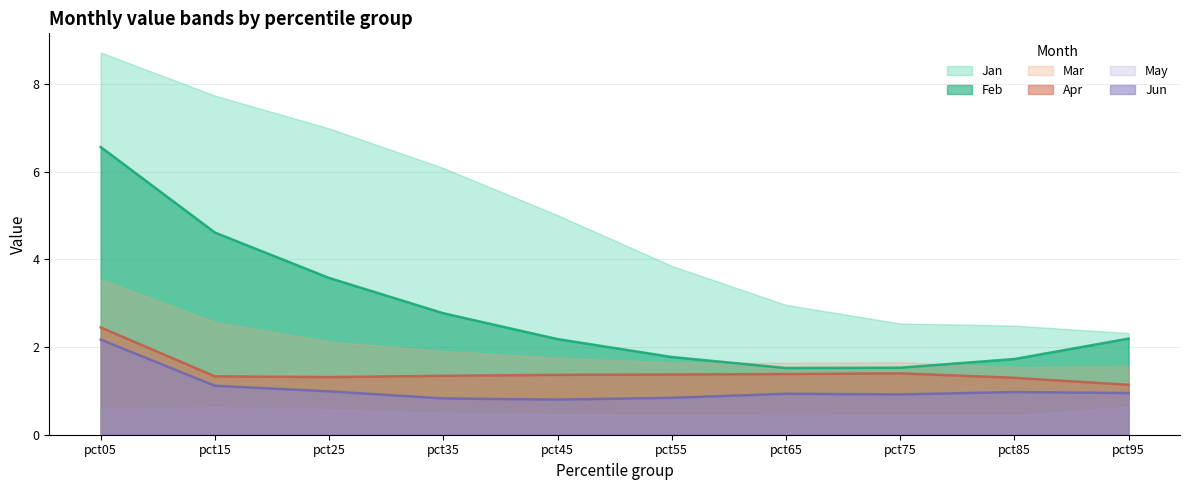

Is it true that Jun equals 2.2 at pct05?

True